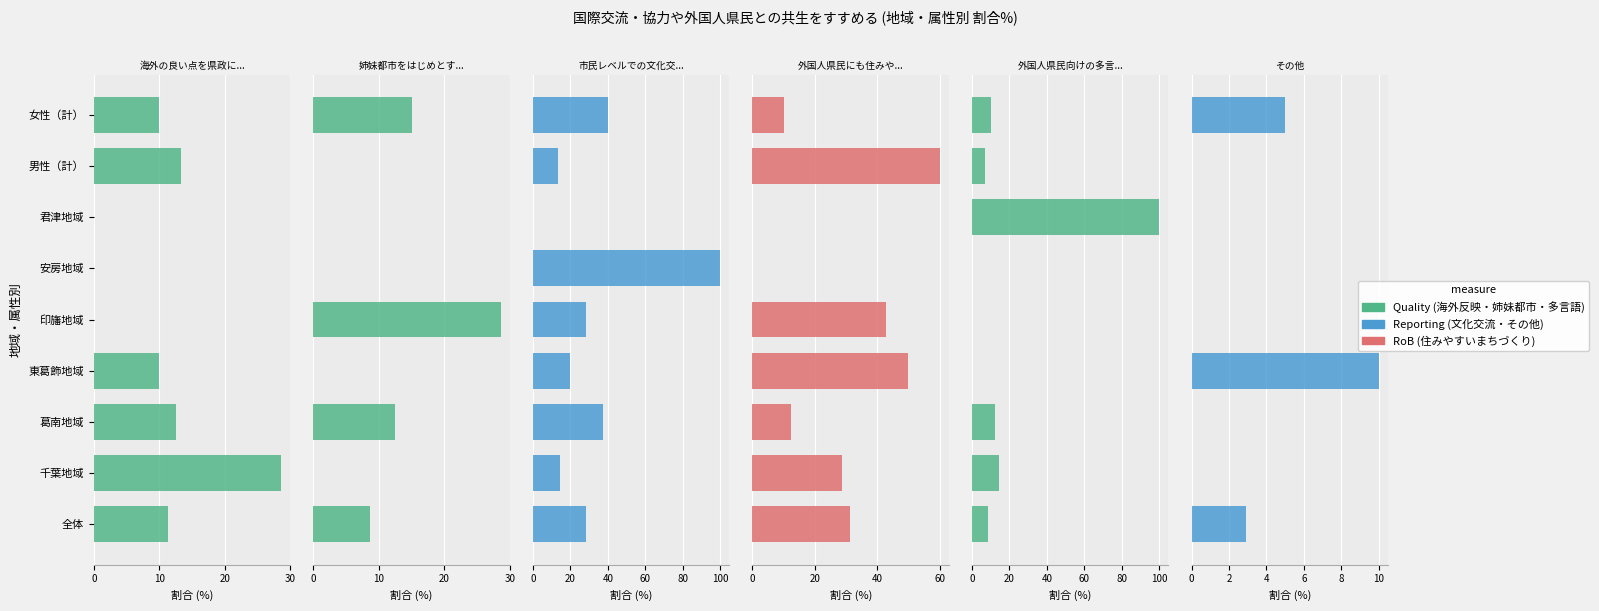

Does the chart contain any negative values?

No